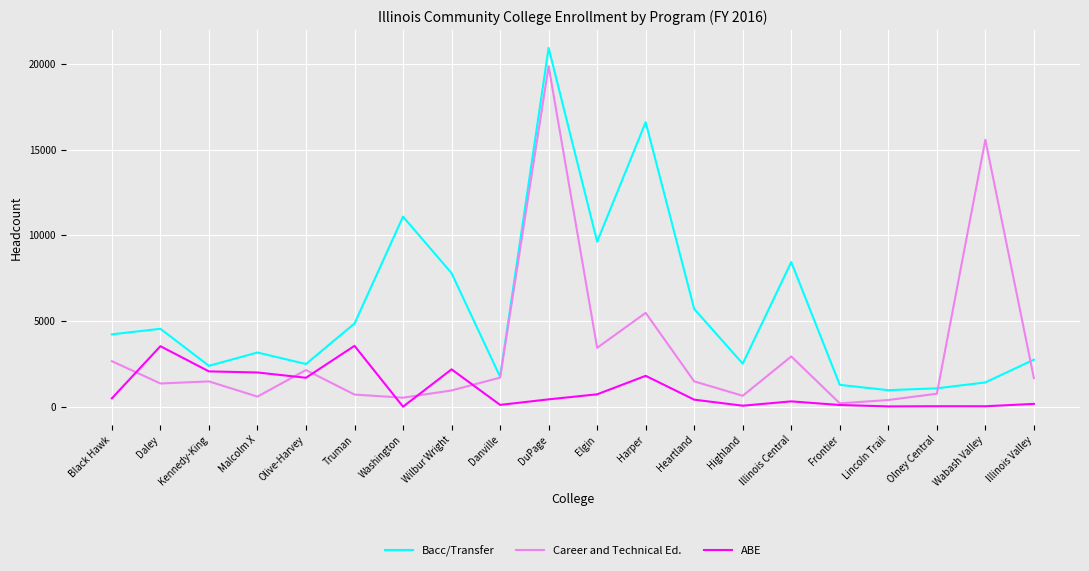

List the series in order of their overall mean, lowest first.

ABE, Career and Technical Ed., Bacc/Transfer